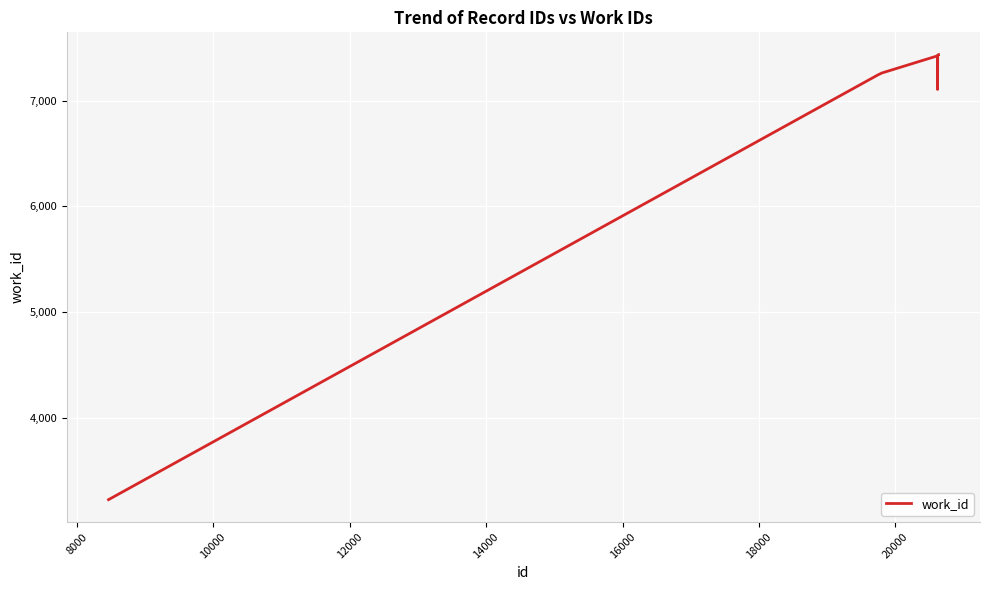

What is the difference between the maximum and minimum values?

4214